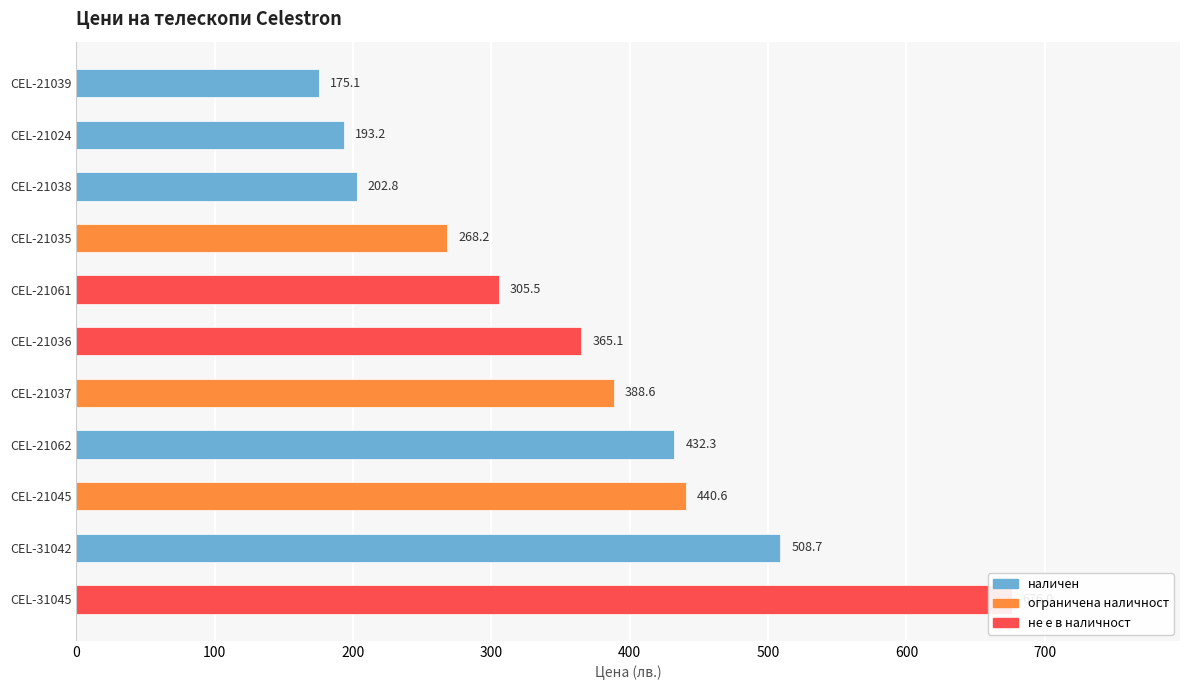

What is the smallest value displayed?

175.1